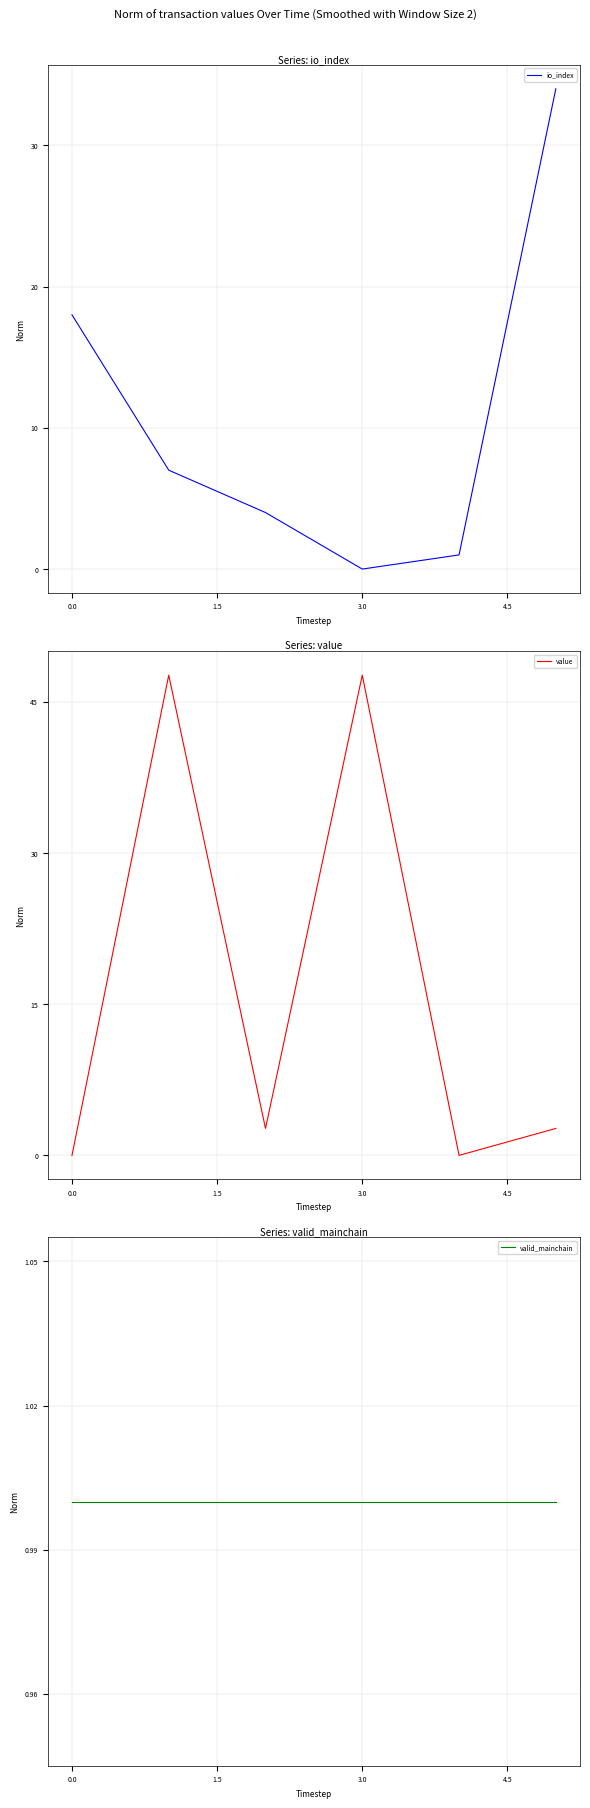

What is the highest value of the value series?

47.7